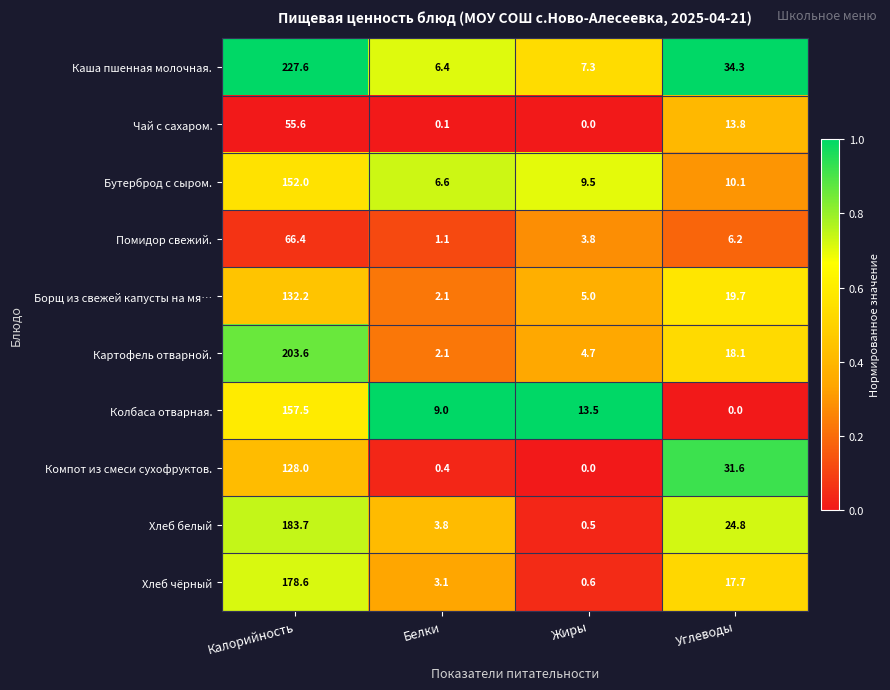

What is the total value across all series at Белки?

34.7